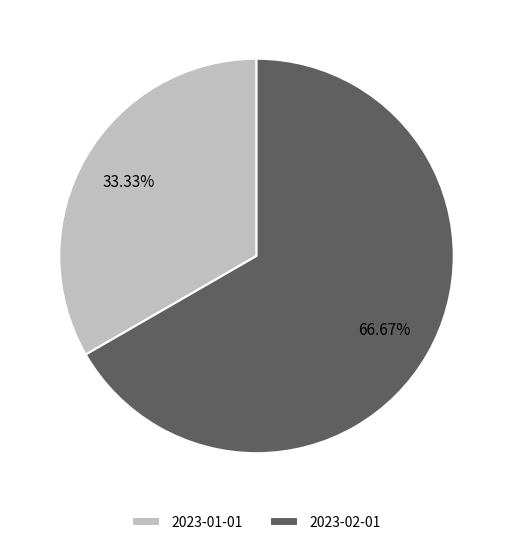

To the nearest percent, what portion does 2023-01-01 represent?

33%